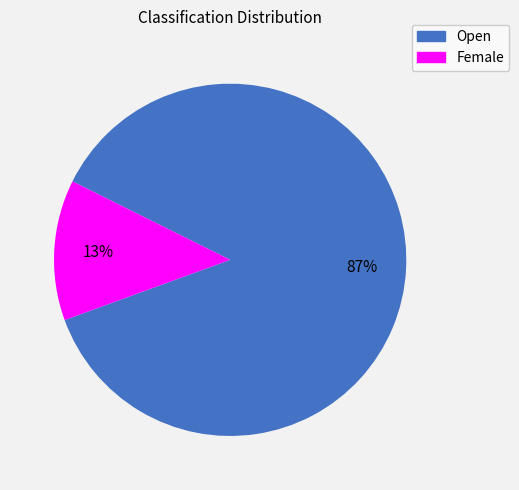

Do Female and Open together represent more than half of the pie?

Yes